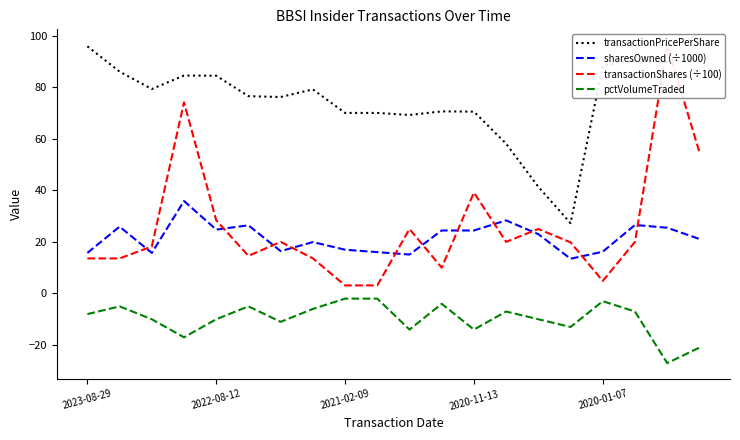

Is this an area chart (filled region under the line)?

No